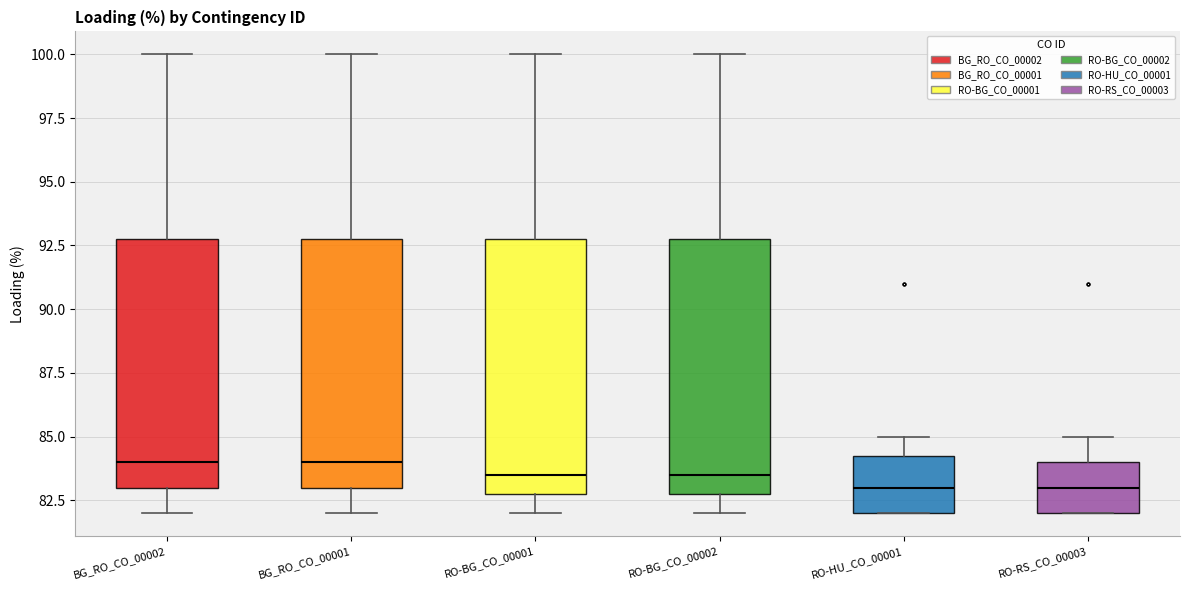

Reading left to right, transcribe this box plot: for each box, give where its median line is, the range the box spans, and where its two whiskers end, as read against the y-axis. The values are not printed on the chart, so give them approximately, as read against the axis.

BG_RO_CO_00002: median 84.0, box 83.0 to 93.0, whiskers 82.0 to 100.0
BG_RO_CO_00001: median 84.0, box 83.0 to 93.0, whiskers 82.0 to 100.0
RO-BG_CO_00001: median 83.5, box 83.0 to 93.0, whiskers 82.0 to 100.0
RO-BG_CO_00002: median 83.5, box 83.0 to 93.0, whiskers 82.0 to 100.0
RO-HU_CO_00001: median 83.0, box 82.0 to 84.5, whiskers 82.0 to 85.0
RO-RS_CO_00003: median 83.0, box 82.0 to 84.0, whiskers 82.0 to 85.0